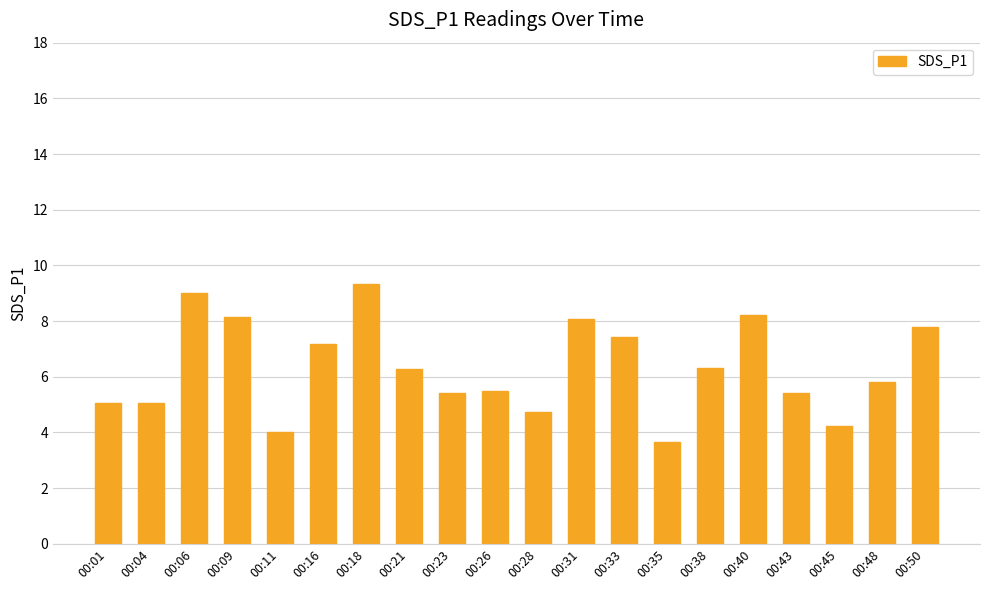

What is the value of the 7th bar from the left?

9.3